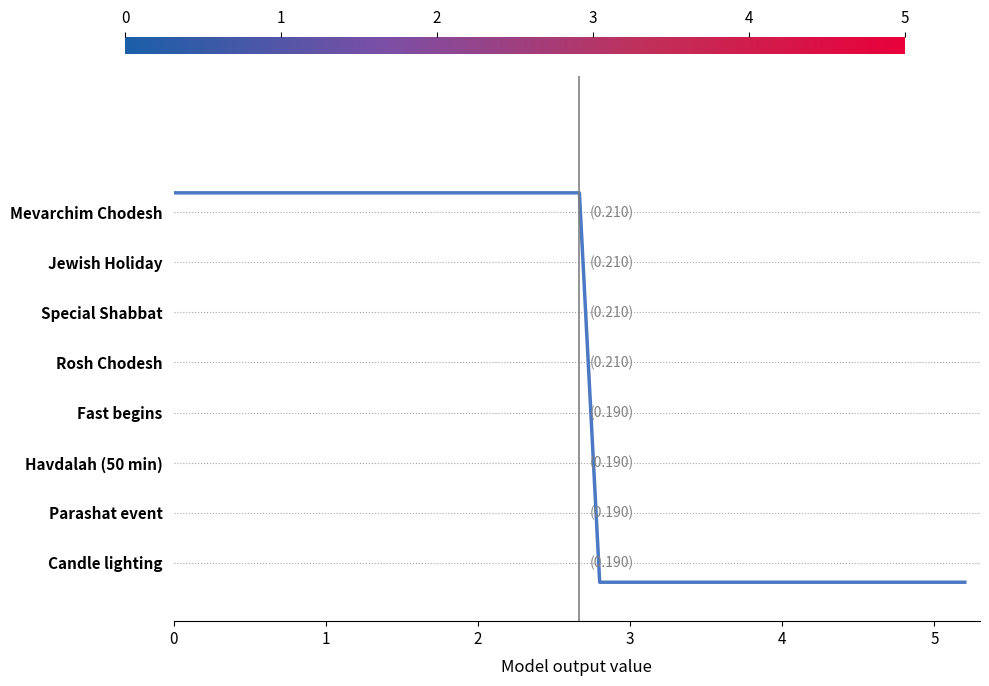

What is the value of the 24th point from the left?

3